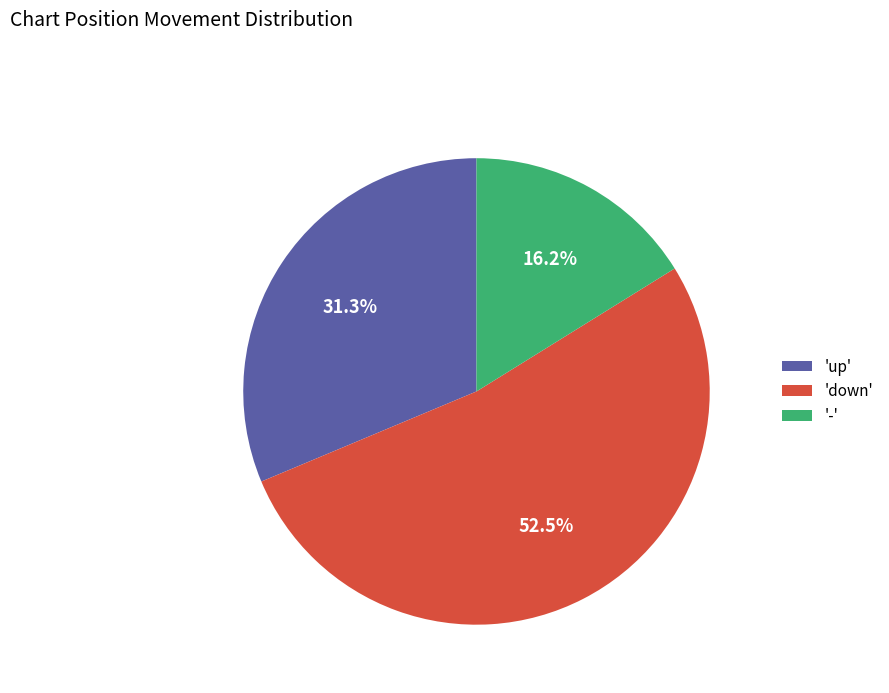

What is the largest slice in the pie chart?

'down'